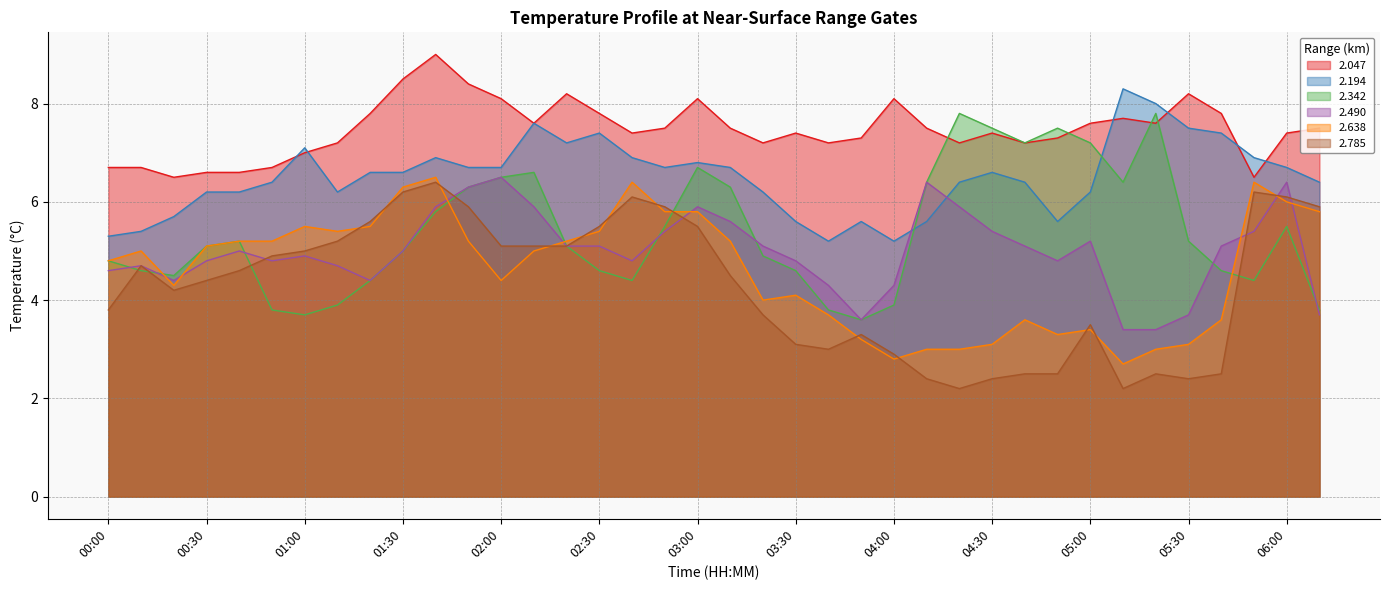

List the labels in order of 2.342 value, largest first.

04:20, 05:20, 04:30, 04:50, 04:40, 05:00, 03:00, 02:10, 02:00, 04:10, 05:10, 01:50, 03:10, 01:40, 02:50, 06:00, 00:40, 05:30, 00:30, 02:20, 01:30, 03:20, 00:00, 00:10, 02:30, 03:30, 05:40, 00:20, 01:20, 02:40, 05:50, 01:10, 04:00, 00:50, 03:40, 06:10, 01:00, 03:50